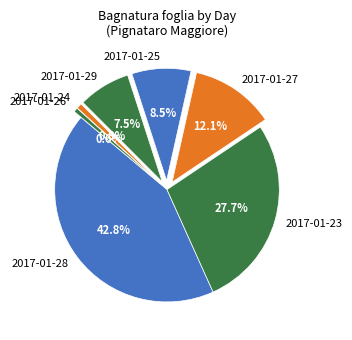

To the nearest percent, what is the difference between the largest and smallest slice percentages?

42%